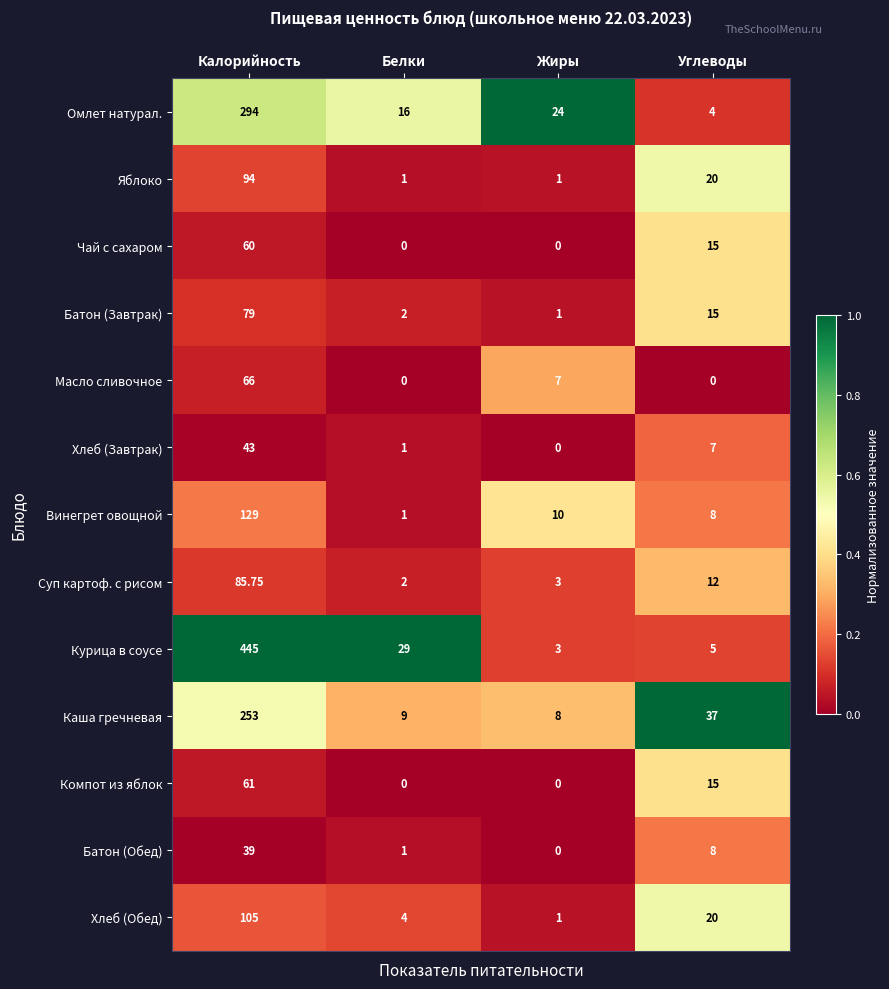

Which series has the largest total across all categories?

Курица в соусе